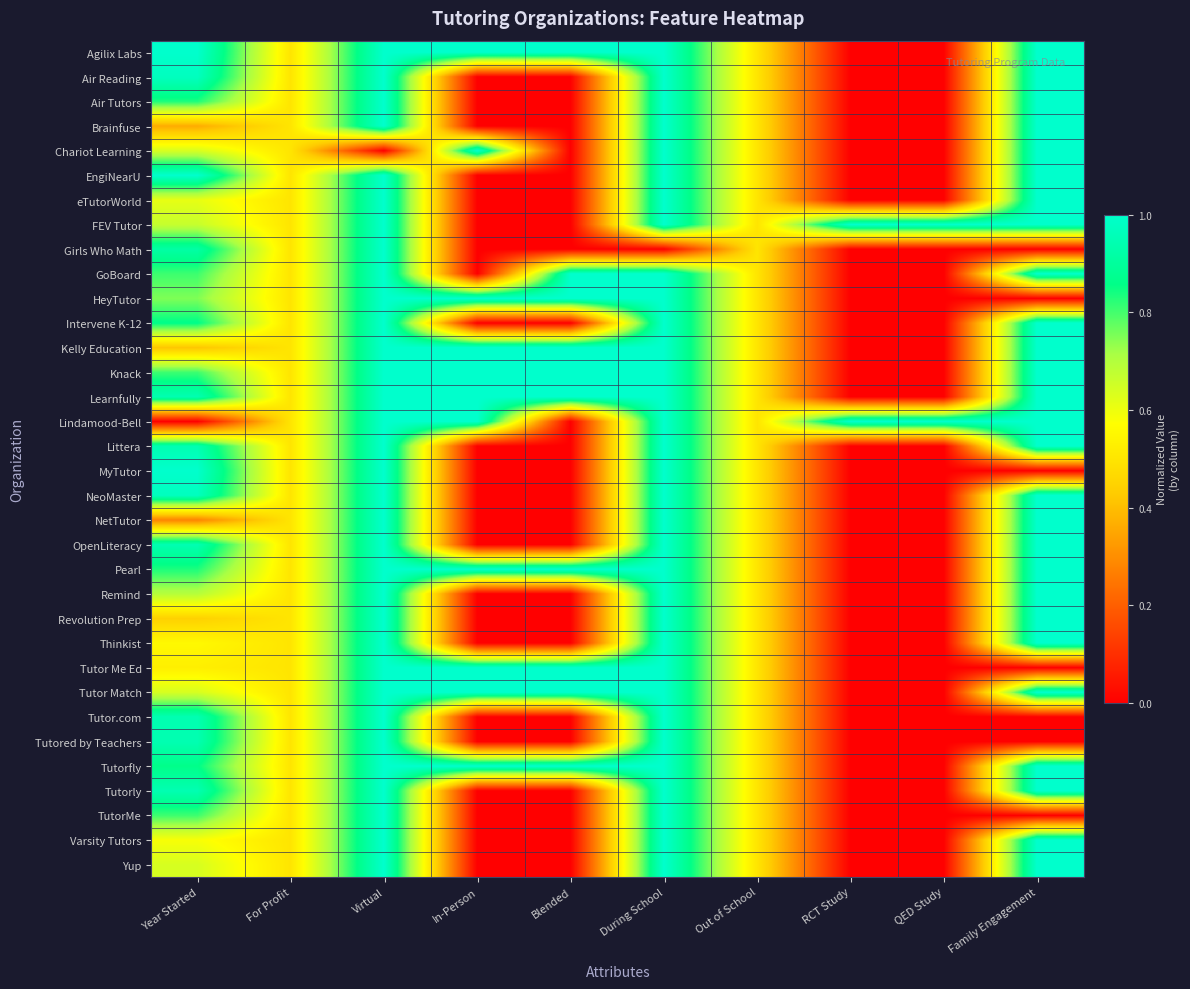

Reading left to right, extract all data points from this chart.

Agilix Labs: Year Started=1.0	For Profit=0.5	Virtual=1.0	In-Person=1.0	Blended=1.0	During School=1.0	Out of School=0.5	RCT Study=0.0	QED Study=0.0	Family Engagement=1.0
Air Reading: Year Started=1.0	For Profit=0.5	Virtual=1.0	In-Person=0.0	Blended=0.0	During School=1.0	Out of School=0.5	RCT Study=0.0	QED Study=0.0	Family Engagement=1.0
Air Tutors: Year Started=0.8	For Profit=0.5	Virtual=1.0	In-Person=0.0	Blended=0.0	During School=1.0	Out of School=0.5	RCT Study=0.0	QED Study=0.0	Family Engagement=1.0
Brainfuse: Year Started=0.4	For Profit=0.5	Virtual=1.0	In-Person=0.0	Blended=0.0	During School=1.0	Out of School=0.5	RCT Study=0.0	QED Study=0.0	Family Engagement=1.0
Chariot Learning: Year Started=0.6	For Profit=0.5	Virtual=0.0	In-Person=1.0	Blended=0.0	During School=1.0	Out of School=0.5	RCT Study=0.0	QED Study=0.0	Family Engagement=1.0
EngiNearU: Year Started=1.0	For Profit=0.5	Virtual=1.0	In-Person=0.0	Blended=0.0	During School=1.0	Out of School=0.5	RCT Study=0.0	QED Study=0.0	Family Engagement=1.0
eTutorWorld: Year Started=0.6	For Profit=0.5	Virtual=1.0	In-Person=0.0	Blended=0.0	During School=1.0	Out of School=0.5	RCT Study=0.0	QED Study=0.0	Family Engagement=1.0
FEV Tutor: Year Started=0.7	For Profit=0.5	Virtual=1.0	In-Person=0.0	Blended=0.0	During School=1.0	Out of School=0.5	RCT Study=1.0	QED Study=1.0	Family Engagement=1.0
Girls Who Math: Year Started=0.9	For Profit=0.5	Virtual=1.0	In-Person=0.0	Blended=0.0	During School=0.0	Out of School=0.5	RCT Study=0.0	QED Study=0.0	Family Engagement=0.0
GoBoard: Year Started=0.8	For Profit=0.5	Virtual=1.0	In-Person=0.0	Blended=1.0	During School=1.0	Out of School=0.5	RCT Study=0.0	QED Study=0.0	Family Engagement=1.0
HeyTutor: Year Started=0.8	For Profit=0.5	Virtual=1.0	In-Person=1.0	Blended=1.0	During School=1.0	Out of School=0.5	RCT Study=0.0	QED Study=0.0	Family Engagement=0.0
Intervene K-12: Year Started=0.9	For Profit=0.5	Virtual=1.0	In-Person=0.0	Blended=0.0	During School=1.0	Out of School=0.5	RCT Study=0.0	QED Study=0.0	Family Engagement=1.0
Kelly Education: Year Started=0.4	For Profit=0.5	Virtual=1.0	In-Person=1.0	Blended=1.0	During School=1.0	Out of School=0.5	RCT Study=0.0	QED Study=0.0	Family Engagement=1.0
Knack: Year Started=0.8	For Profit=0.5	Virtual=1.0	In-Person=1.0	Blended=1.0	During School=1.0	Out of School=0.5	RCT Study=0.0	QED Study=0.0	Family Engagement=1.0
Learnfully: Year Started=0.9	For Profit=0.5	Virtual=1.0	In-Person=1.0	Blended=1.0	During School=1.0	Out of School=0.5	RCT Study=0.0	QED Study=0.0	Family Engagement=1.0
Lindamood-Bell: Year Started=0.0	For Profit=0.5	Virtual=1.0	In-Person=1.0	Blended=0.0	During School=1.0	Out of School=0.5	RCT Study=1.0	QED Study=1.0	Family Engagement=1.0
Littera: Year Started=0.9	For Profit=0.5	Virtual=1.0	In-Person=0.0	Blended=0.0	During School=1.0	Out of School=0.5	RCT Study=0.0	QED Study=0.0	Family Engagement=1.0
MyTutor: Year Started=1.0	For Profit=0.5	Virtual=1.0	In-Person=0.0	Blended=0.0	During School=1.0	Out of School=0.5	RCT Study=0.0	QED Study=0.0	Family Engagement=0.0
NeoMaster: Year Started=1.0	For Profit=0.5	Virtual=1.0	In-Person=0.0	Blended=0.0	During School=1.0	Out of School=0.5	RCT Study=0.0	QED Study=0.0	Family Engagement=1.0
NetTutor: Year Started=0.3	For Profit=0.5	Virtual=1.0	In-Person=0.0	Blended=0.0	During School=1.0	Out of School=0.5	RCT Study=0.0	QED Study=0.0	Family Engagement=1.0
OpenLiteracy: Year Started=0.9	For Profit=0.5	Virtual=1.0	In-Person=0.0	Blended=0.0	During School=1.0	Out of School=0.5	RCT Study=0.0	QED Study=0.0	Family Engagement=1.0
Pearl: Year Started=0.8	For Profit=0.5	Virtual=1.0	In-Person=1.0	Blended=1.0	During School=1.0	Out of School=0.5	RCT Study=0.0	QED Study=0.0	Family Engagement=1.0
Remind: Year Started=0.7	For Profit=0.5	Virtual=1.0	In-Person=0.0	Blended=0.0	During School=1.0	Out of School=0.5	RCT Study=0.0	QED Study=0.0	Family Engagement=1.0
Revolution Prep: Year Started=0.4	For Profit=0.5	Virtual=1.0	In-Person=0.0	Blended=0.0	During School=1.0	Out of School=0.5	RCT Study=0.0	QED Study=0.0	Family Engagement=1.0
Thinkist: Year Started=0.6	For Profit=0.5	Virtual=1.0	In-Person=0.0	Blended=0.0	During School=1.0	Out of School=0.5	RCT Study=0.0	QED Study=0.0	Family Engagement=1.0
Tutor Me Ed: Year Started=0.5	For Profit=0.5	Virtual=1.0	In-Person=1.0	Blended=1.0	During School=1.0	Out of School=0.5	RCT Study=0.0	QED Study=0.0	Family Engagement=0.0
Tutor Match: Year Started=0.6	For Profit=0.5	Virtual=1.0	In-Person=1.0	Blended=1.0	During School=1.0	Out of School=0.5	RCT Study=0.0	QED Study=0.0	Family Engagement=1.0
Tutor.com: Year Started=0.9	For Profit=0.5	Virtual=1.0	In-Person=0.0	Blended=0.0	During School=1.0	Out of School=0.5	RCT Study=0.0	QED Study=0.0	Family Engagement=0.0
Tutored by Teachers: Year Started=0.9	For Profit=0.5	Virtual=1.0	In-Person=0.0	Blended=0.0	During School=1.0	Out of School=0.5	RCT Study=0.0	QED Study=0.0	Family Engagement=0.0
Tutorfly: Year Started=0.9	For Profit=0.5	Virtual=1.0	In-Person=1.0	Blended=1.0	During School=1.0	Out of School=0.5	RCT Study=0.0	QED Study=0.0	Family Engagement=1.0
Tutorly: Year Started=0.9	For Profit=0.5	Virtual=1.0	In-Person=0.0	Blended=0.0	During School=1.0	Out of School=0.5	RCT Study=0.0	QED Study=0.0	Family Engagement=1.0
TutorMe: Year Started=0.8	For Profit=0.5	Virtual=1.0	In-Person=0.0	Blended=0.0	During School=1.0	Out of School=0.5	RCT Study=0.0	QED Study=0.0	Family Engagement=0.0
Varsity Tutors: Year Started=0.6	For Profit=0.5	Virtual=1.0	In-Person=0.0	Blended=0.0	During School=1.0	Out of School=0.5	RCT Study=0.0	QED Study=0.0	Family Engagement=1.0
Yup: Year Started=0.6	For Profit=0.5	Virtual=1.0	In-Person=0.0	Blended=0.0	During School=1.0	Out of School=0.5	RCT Study=0.0	QED Study=0.0	Family Engagement=1.0